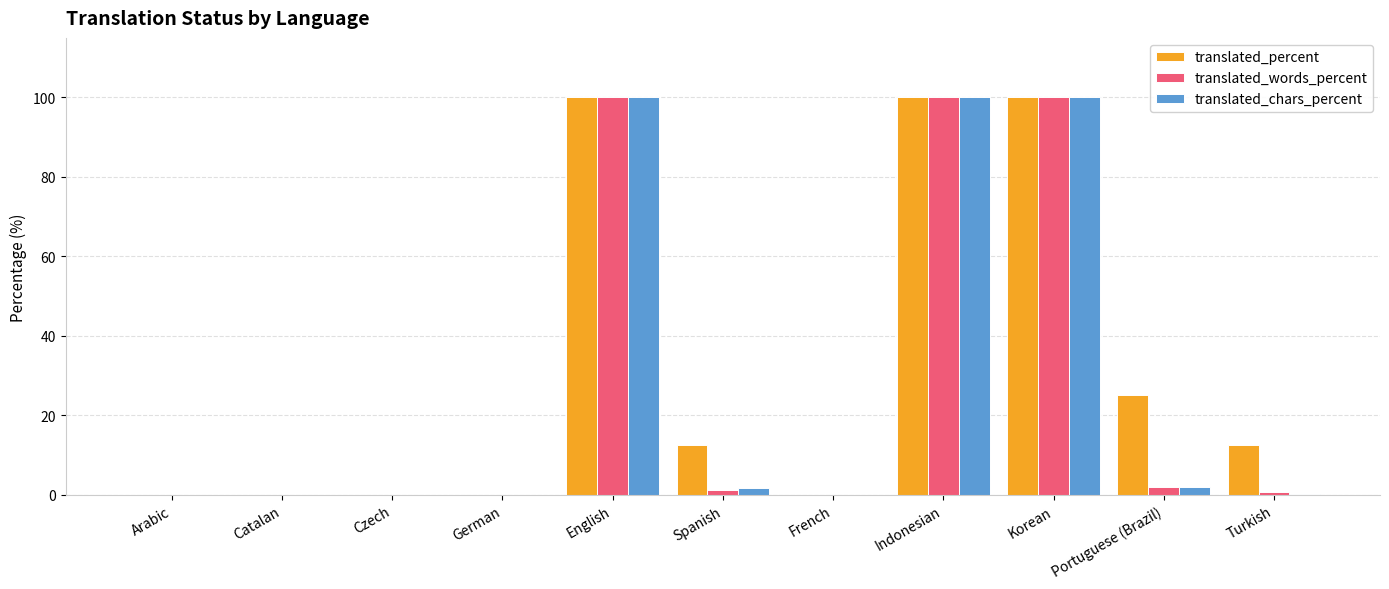

What is the maximum value for translated_chars_percent?

100.0